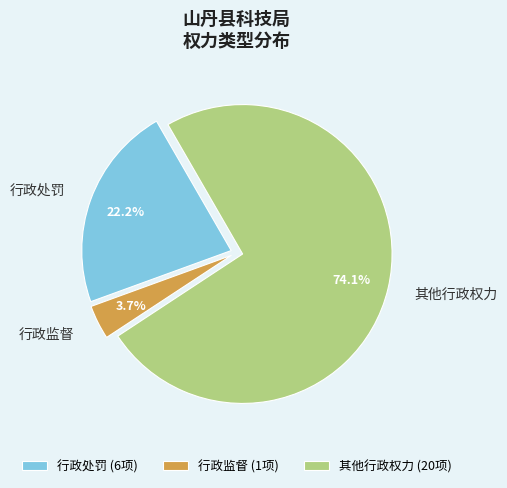

Count the number of slices in the pie.

3